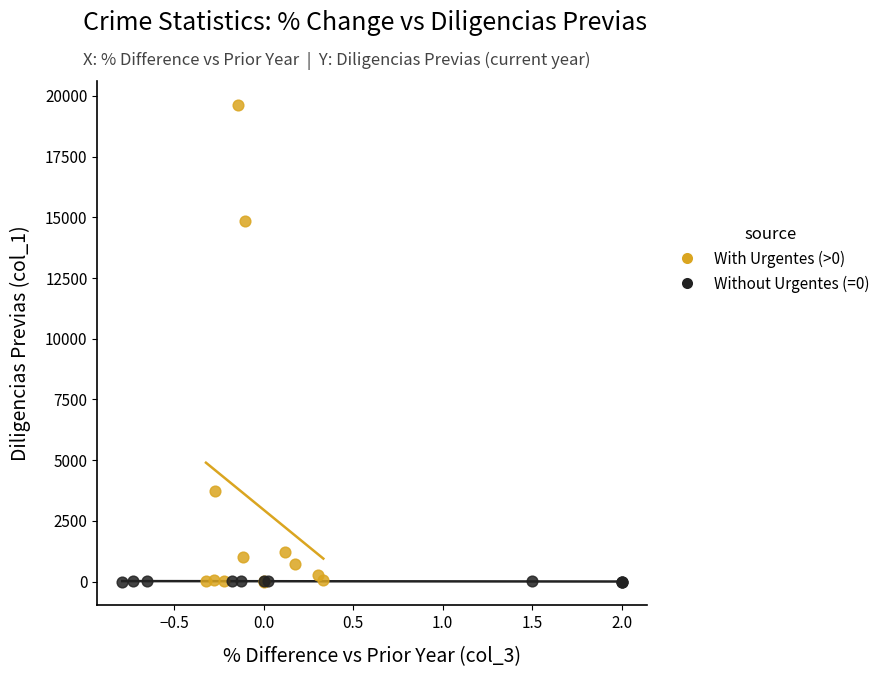

Which series reaches the maximum Y coordinate?

With Urgentes (>0)